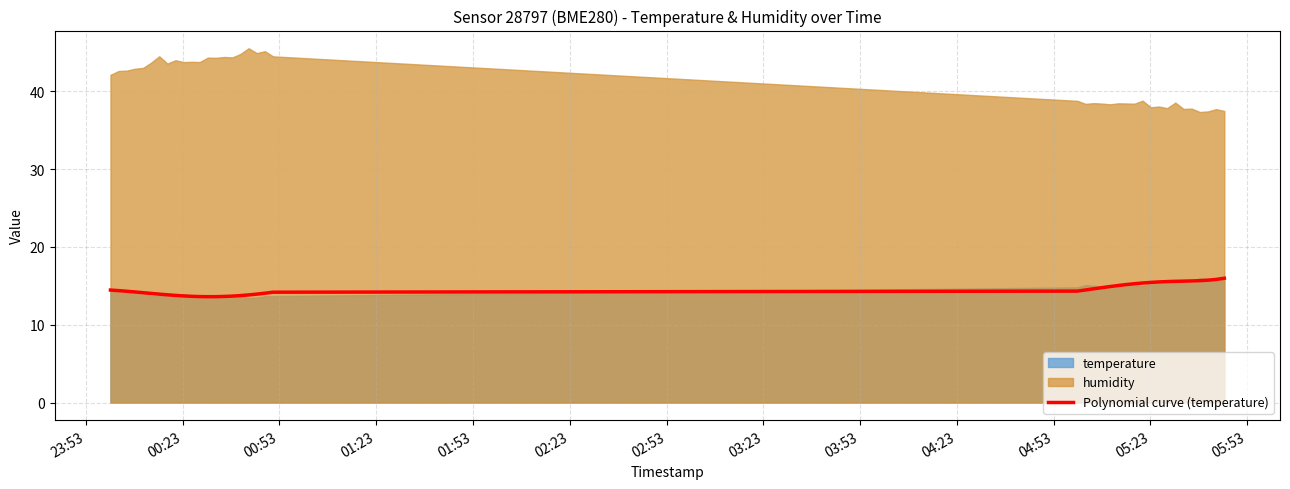

What is the minimum value for Polynomial curve (temperature)?

13.6